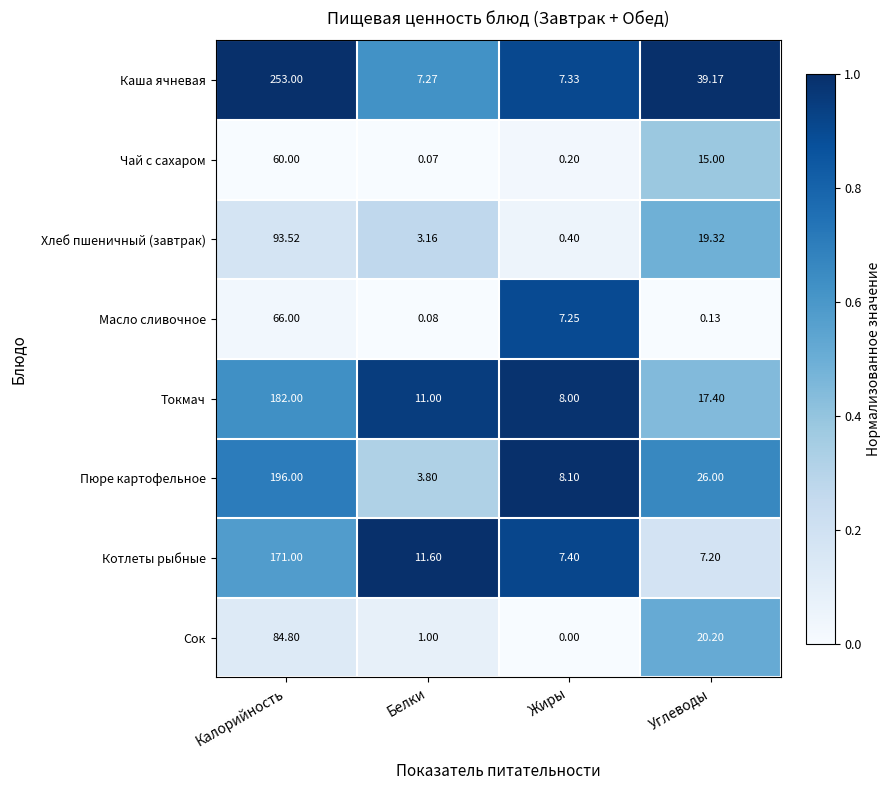

At how many categories does at least one series exceed 0?

4